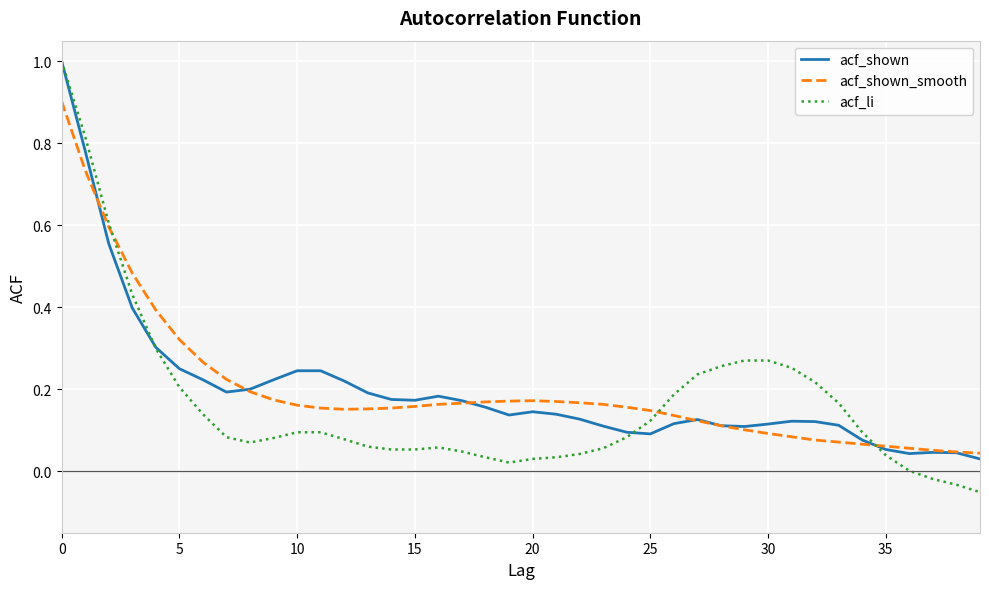

Is this an area chart (filled region under the line)?

No